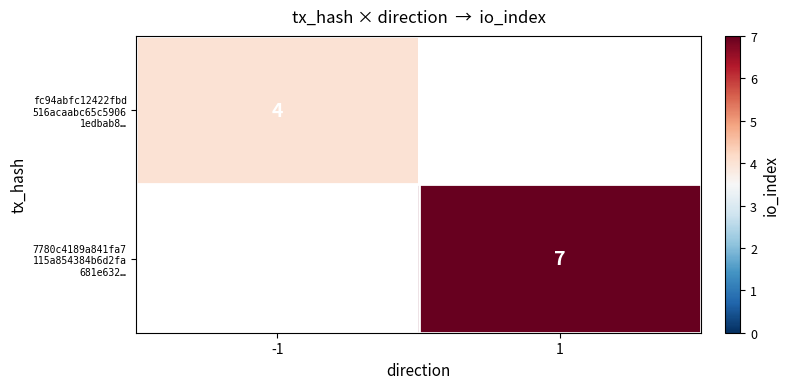

Which series has the largest range (max minus min)?

fc94abfc12422fbd 516acaabc65c5906 1edbab8…